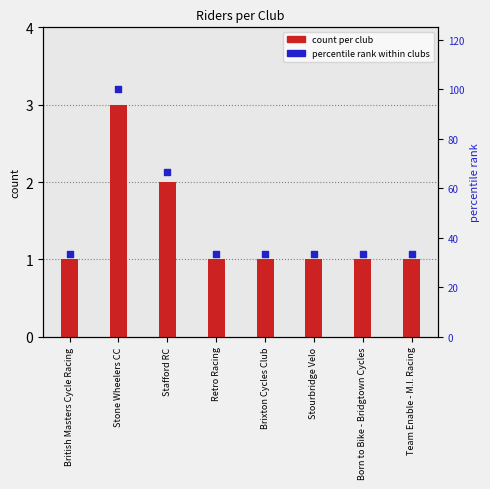

What is the total value across all series at Born to Bike - Bridgtown Cycles?

34.3